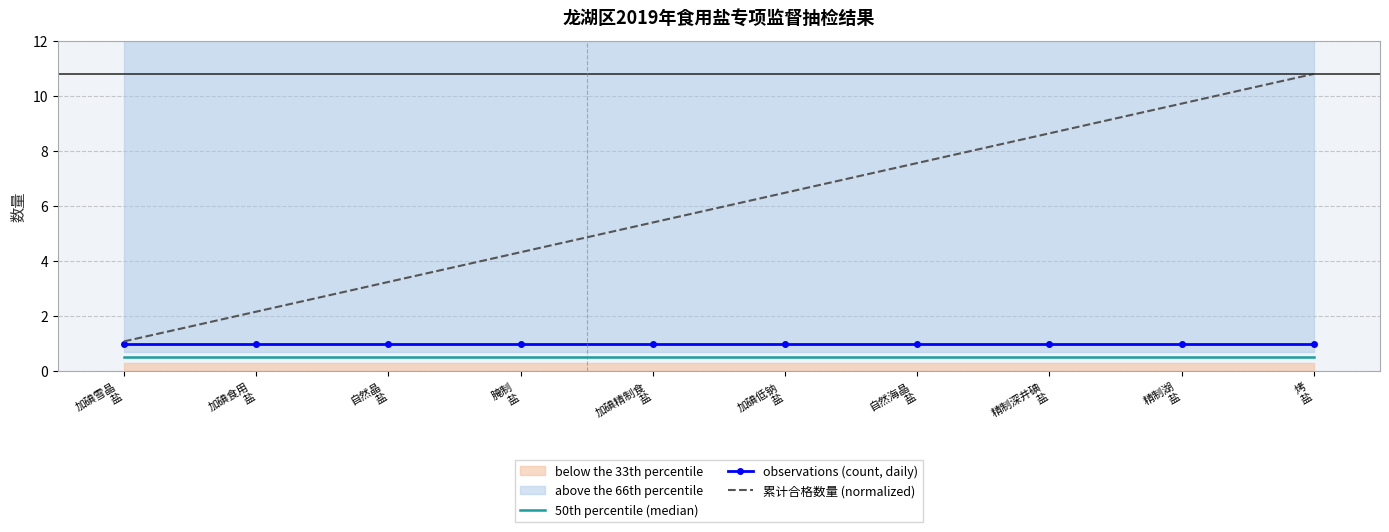

Is this an area chart (filled region under the line)?

No